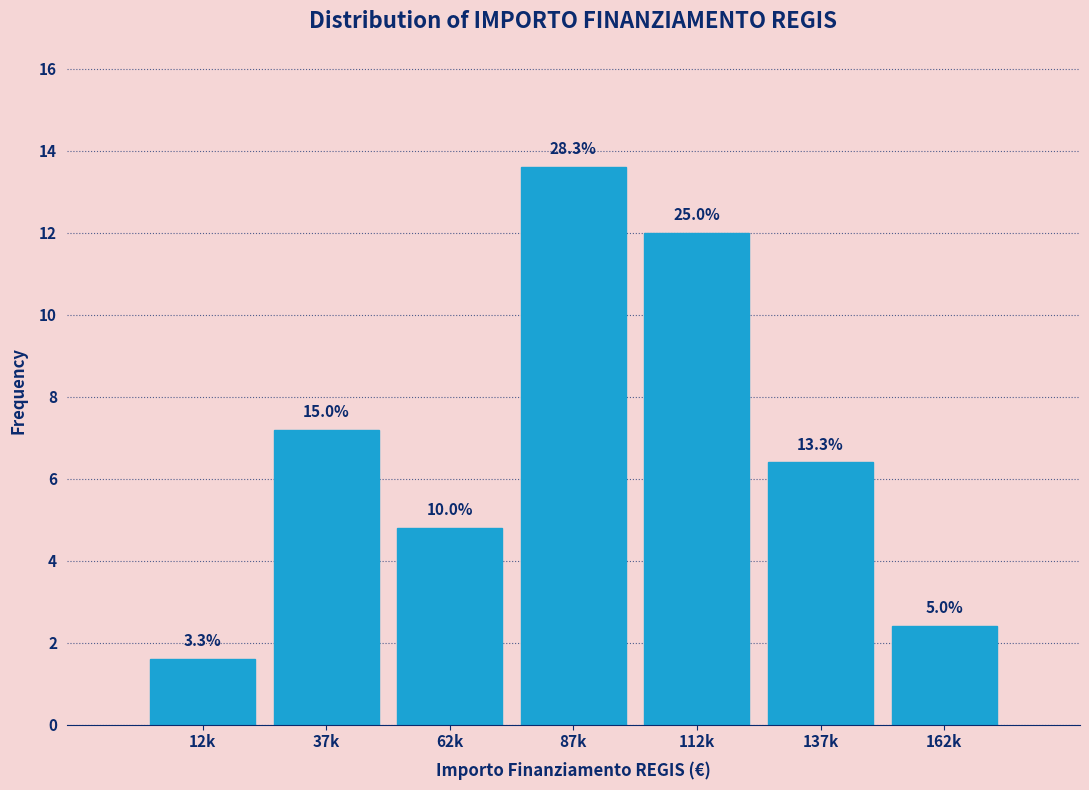

Are the bars horizontal?

No